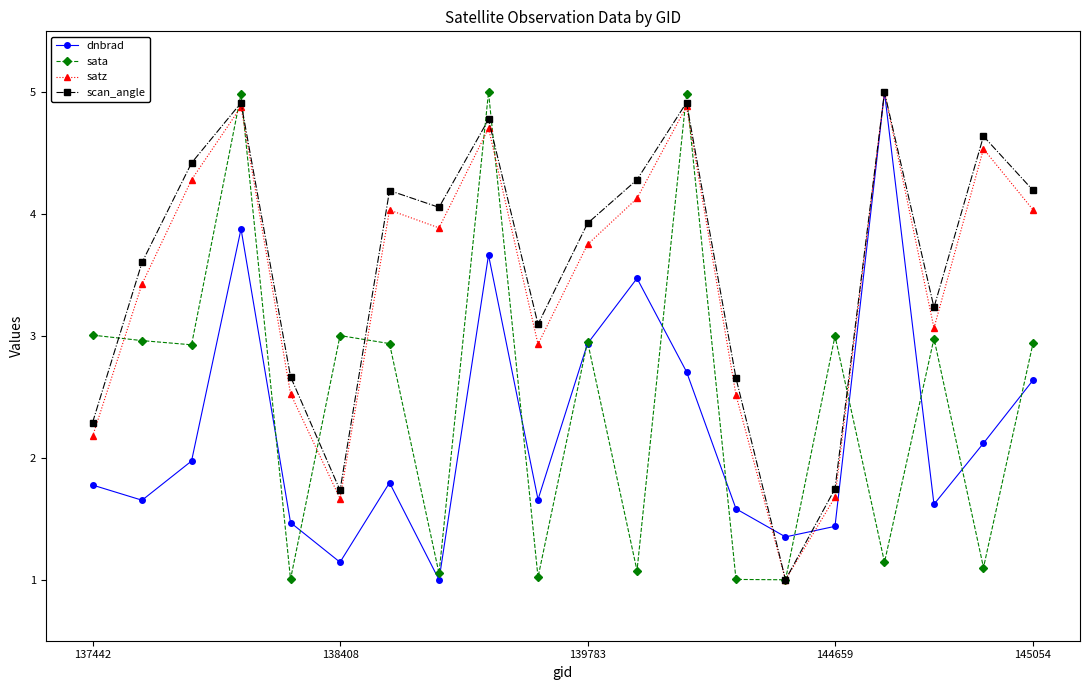

What is the lowest value of the scan_angle series?

1.0